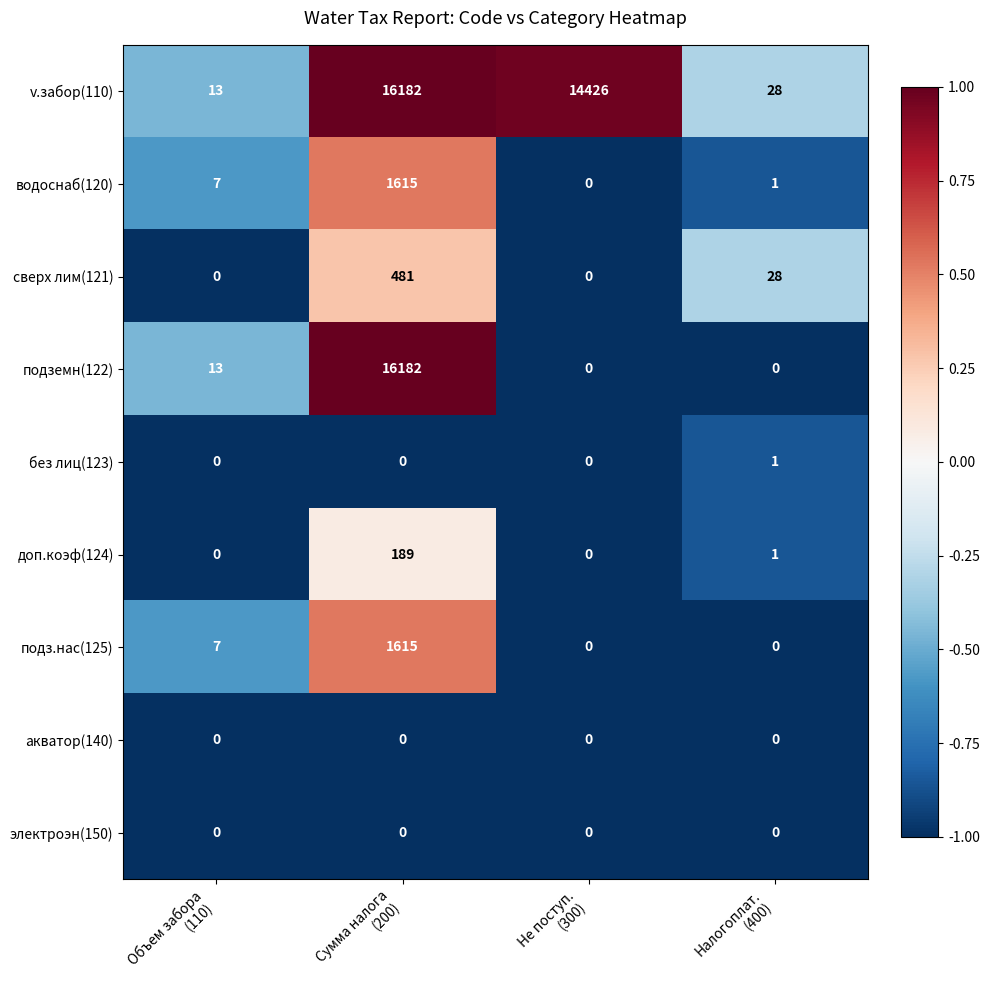

How many без лиц(123) values are between 0 and 1?

4